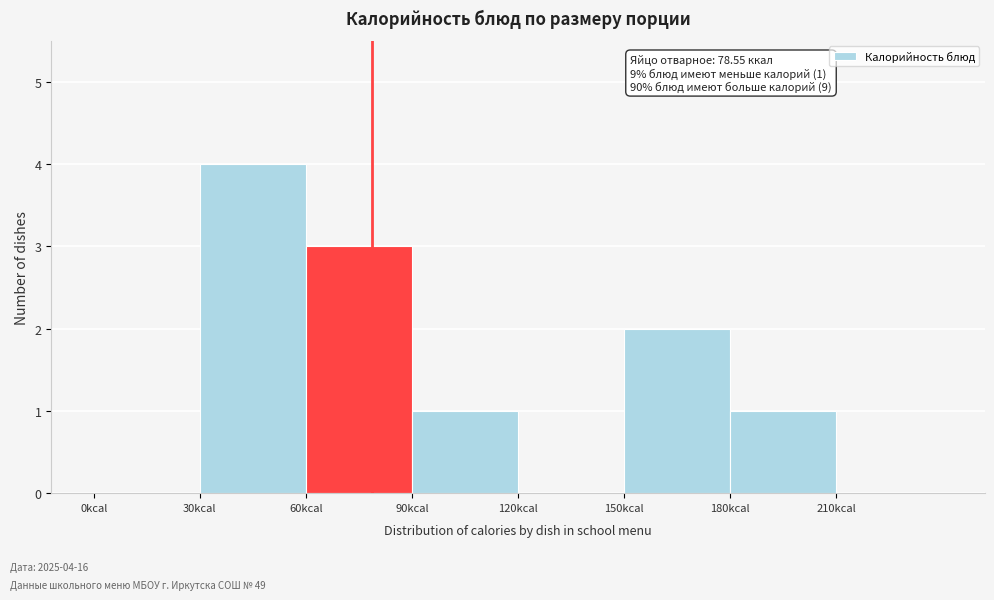

Over which range of the x-axis is the bar tallest?

30 to 60